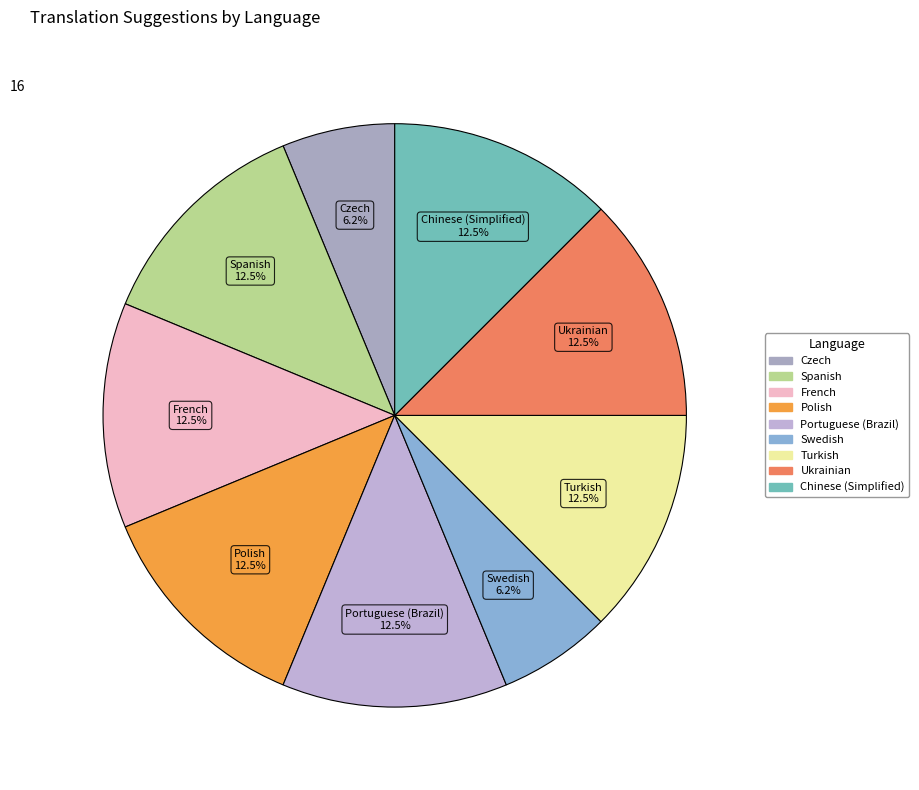

Is there a majority slice in this chart?

No